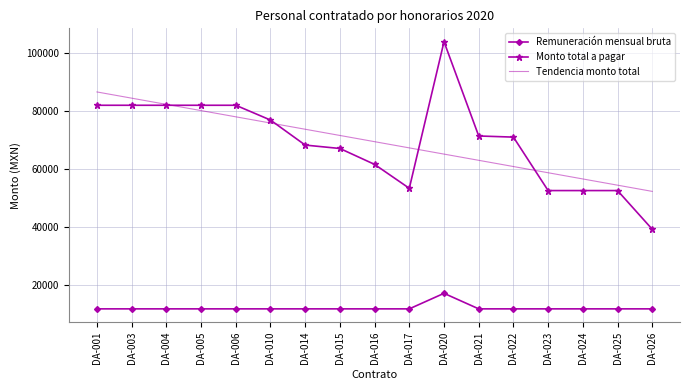

What is the total value across all series at DA-016?

142973.6